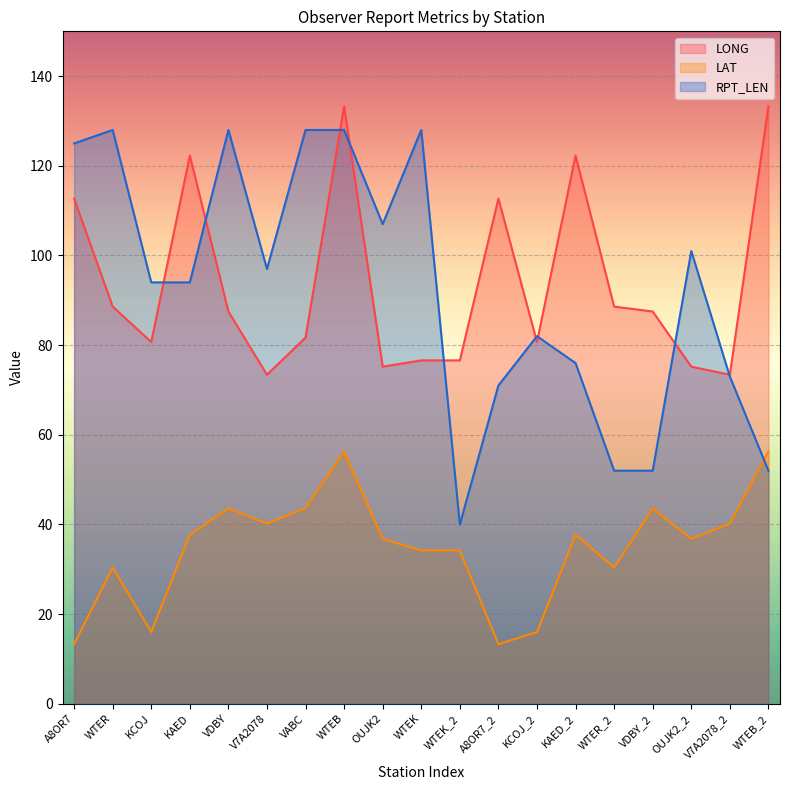

What is the difference between the LONG values at OUJK2_2 and VDBY_2?

12.3